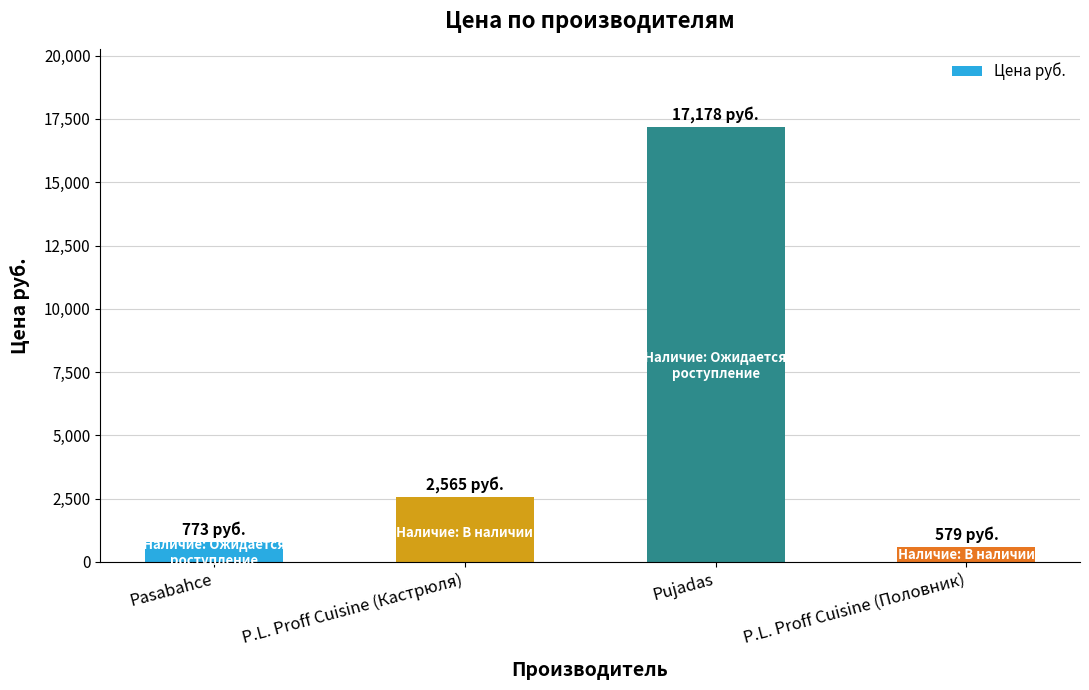

What is the average value?

5274